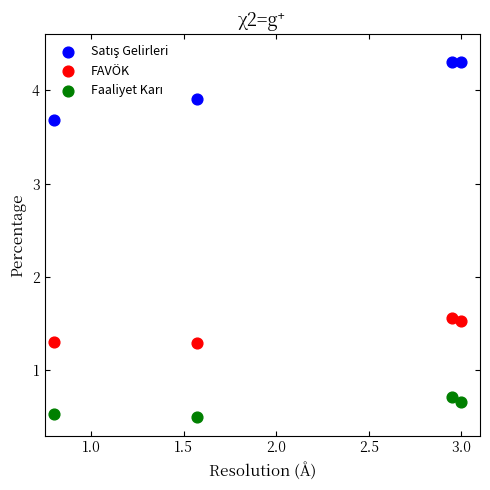

Across all data points, what is the average X value?

2.1